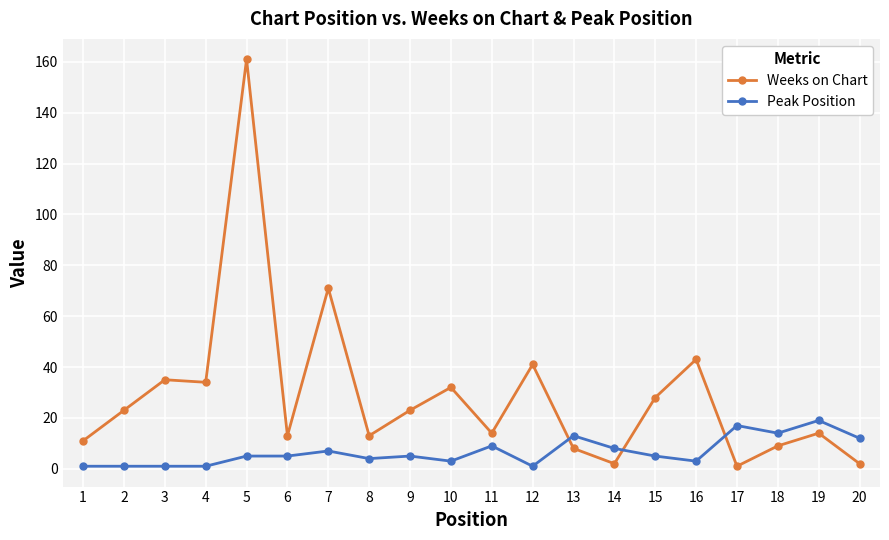

Which series has the largest range (max minus min)?

Weeks on Chart